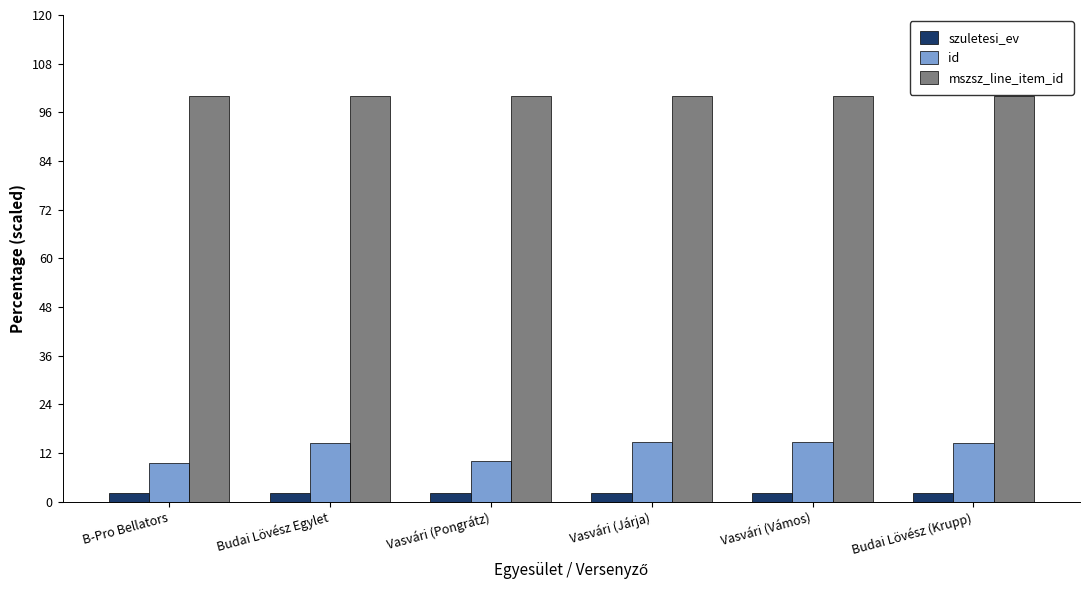

The value of mszsz_line_item_id at Vasvári (Pongrátz) is 100.0. True or false?

True